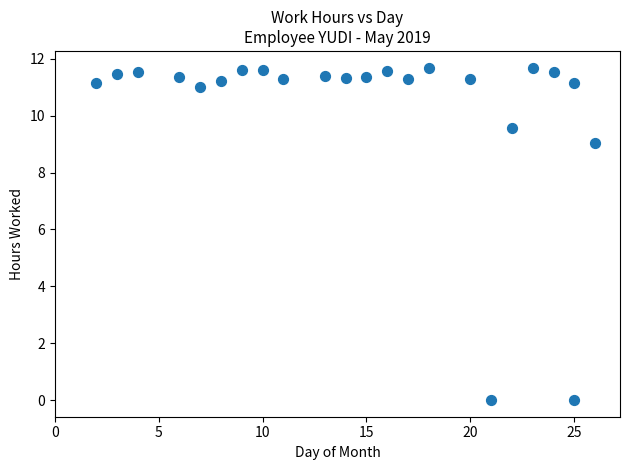

What Y value in the scatter plot is closest to 5?

9.1